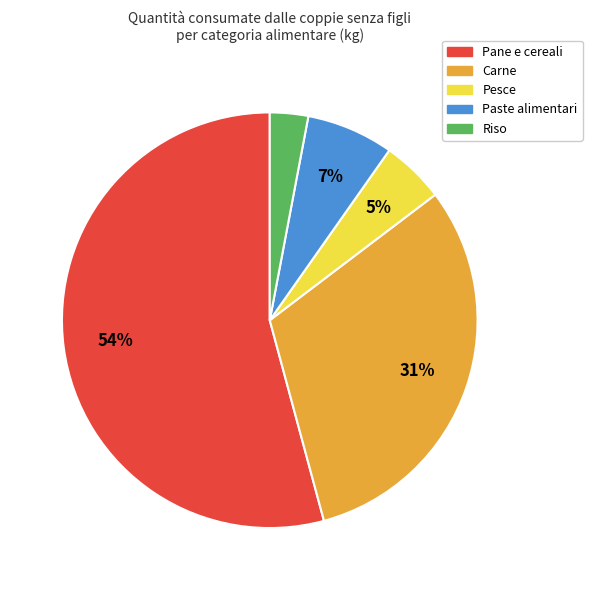

Which category has the biggest portion of the pie?

Pane e cereali